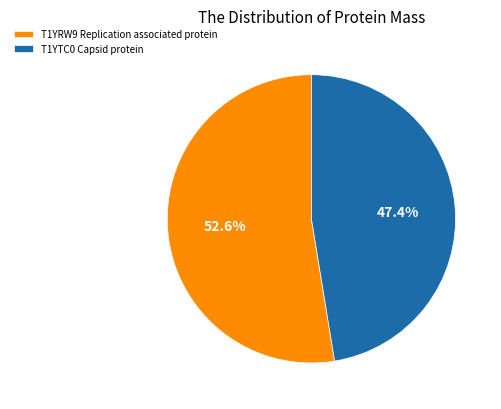

Rank the categories by value from highest to lowest.

T1YRW9 Replication associated protein, T1YTC0 Capsid protein